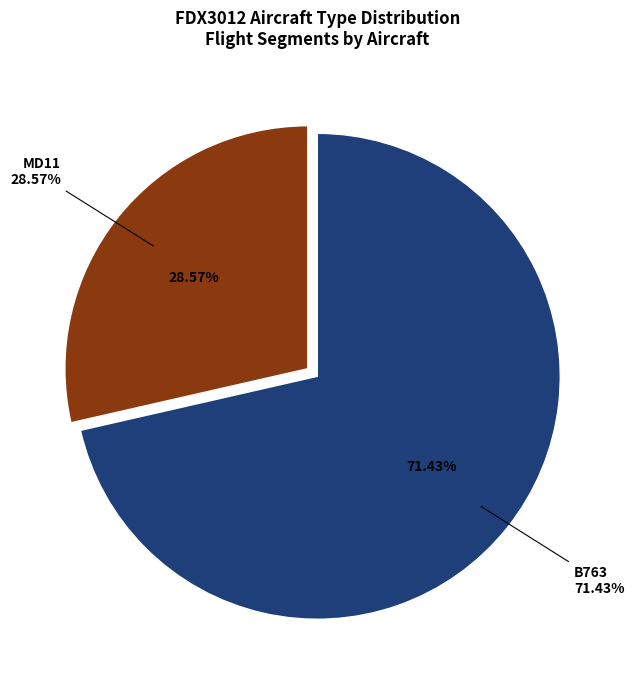

How many segments does this pie chart have?

2